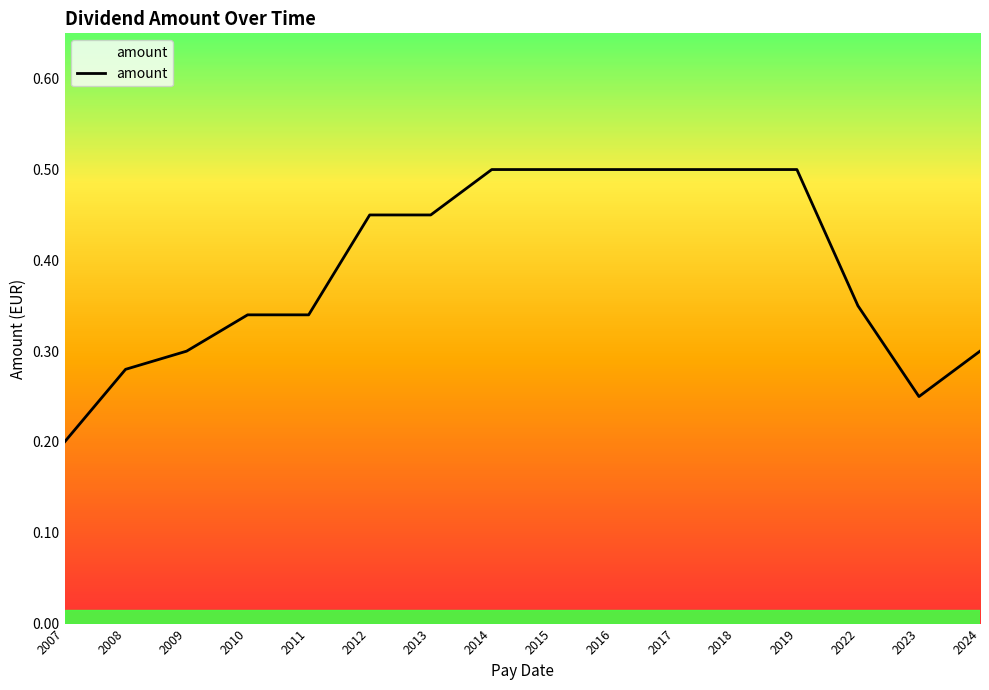

Which has a higher value, 2008 or 2011?

2011